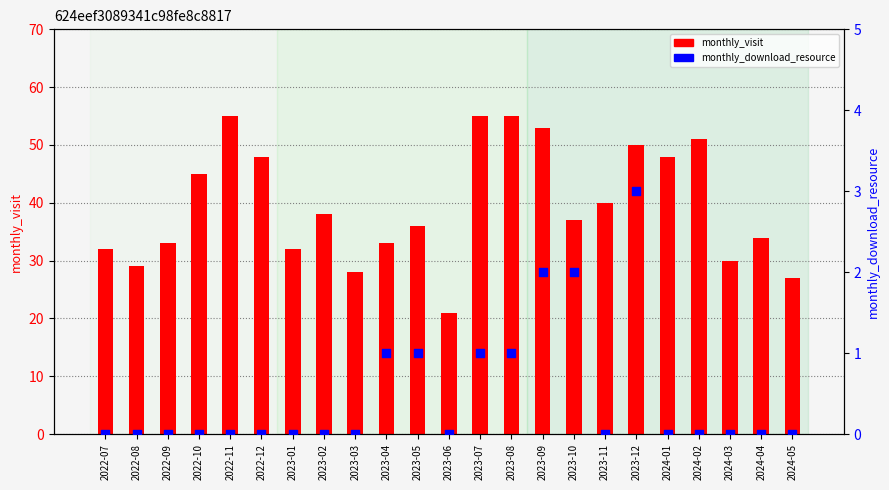

Is the value of monthly_download_resource at 2022-12 greater than the value of monthly_visit at 2023-03?

No